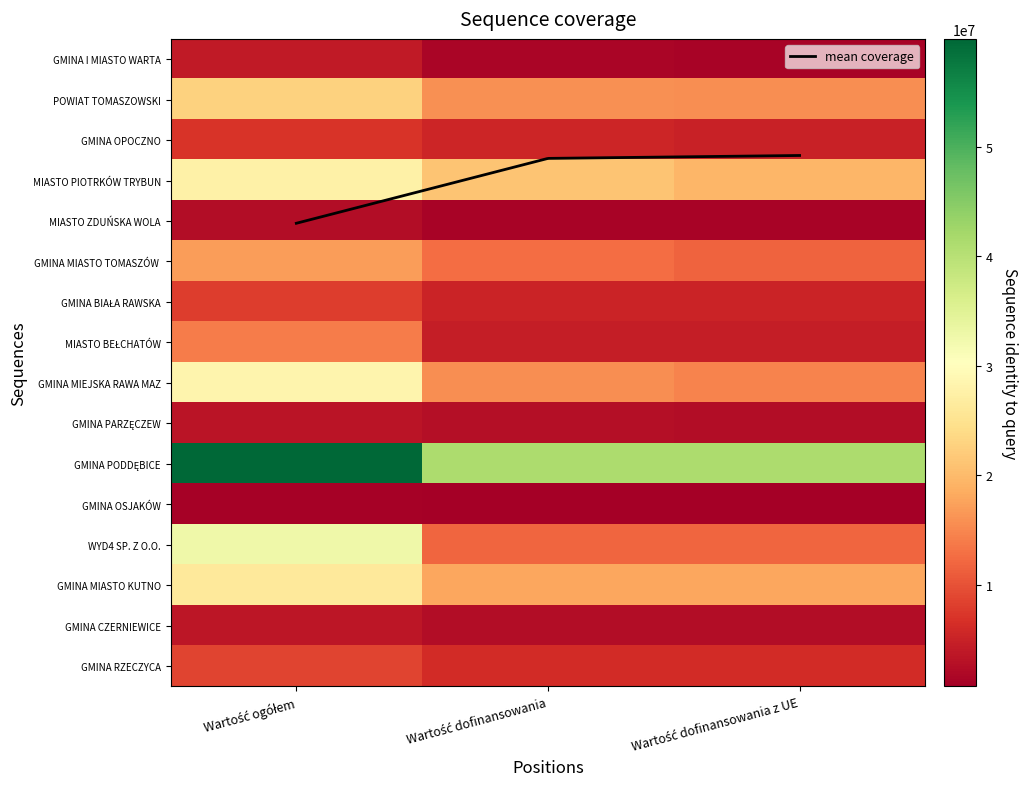

Between Wartość dofinansowania z UE and Wartość ogółem, which is larger?

Wartość ogółem